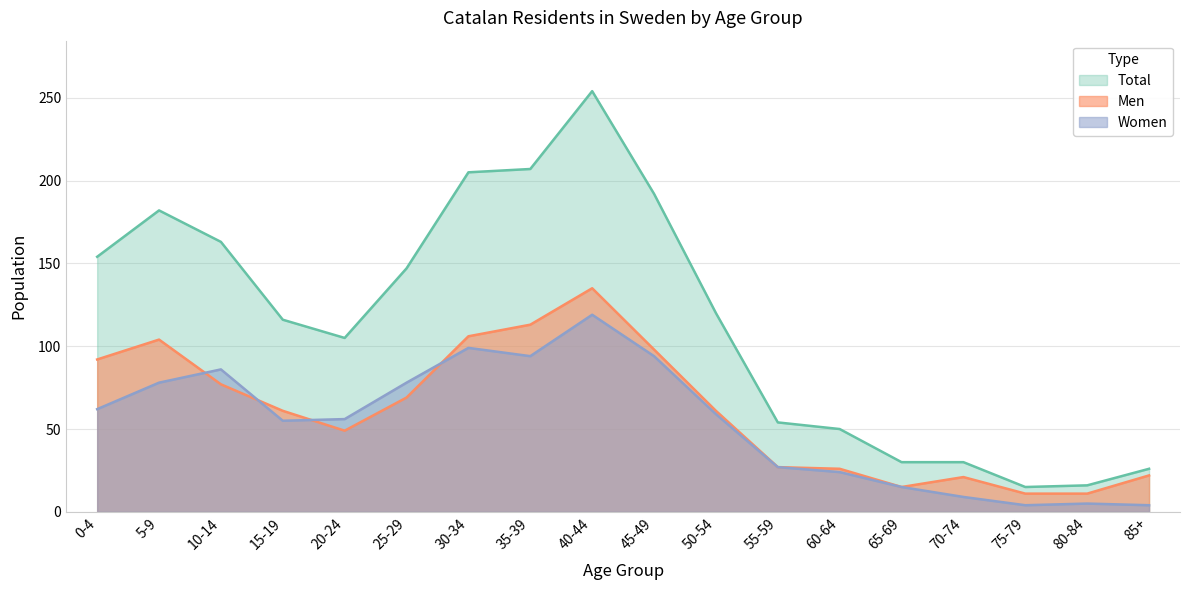

Which category has the highest value in the Men series?

40-44